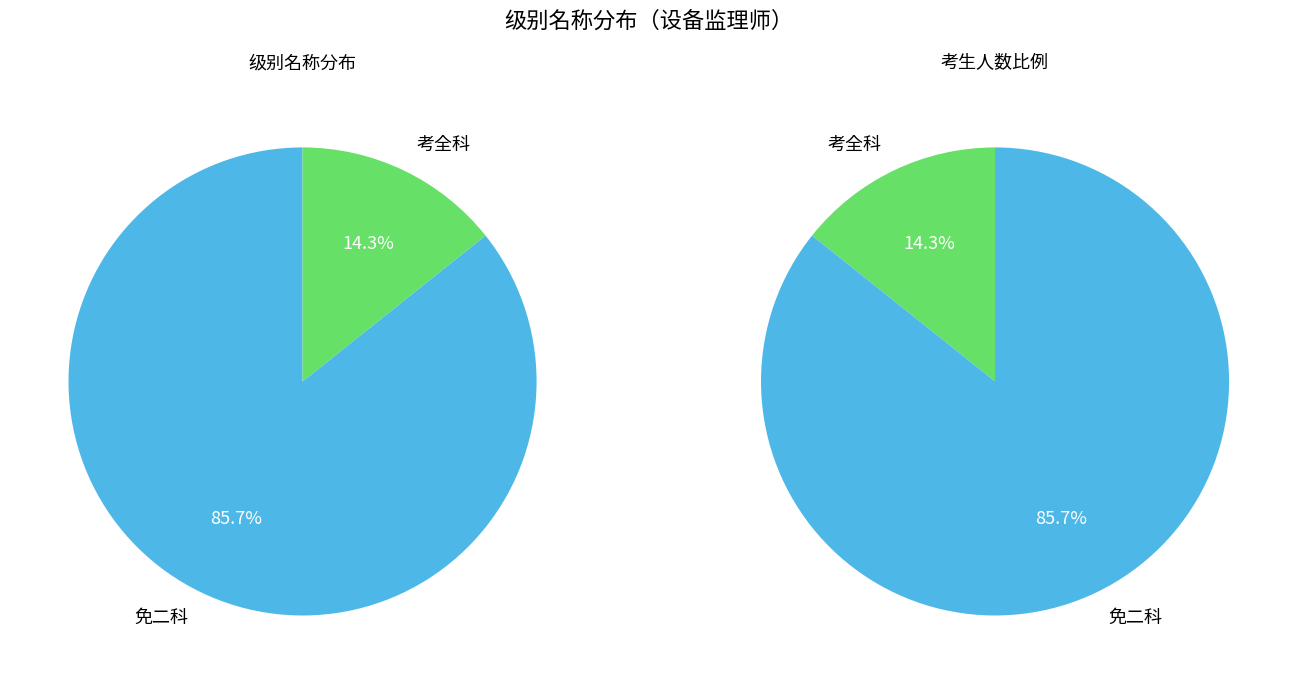

What is the change in value from 免二科 to 考全科?

-15